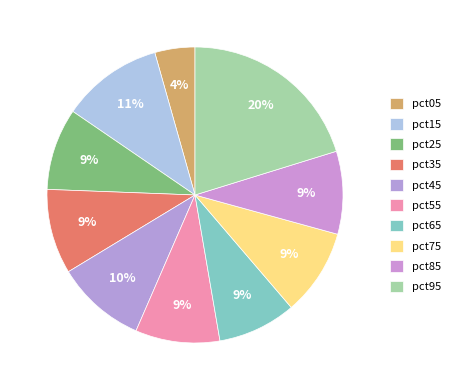

Is it true that pct75 is 9% of the pie?

True